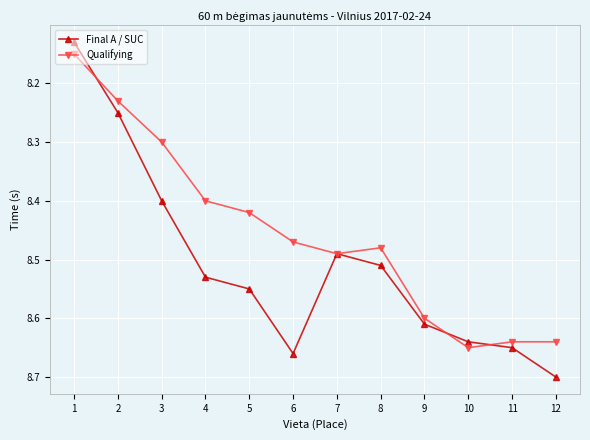

Rank the series by their average value, from highest to lowest.

Final A / SUC, Qualifying